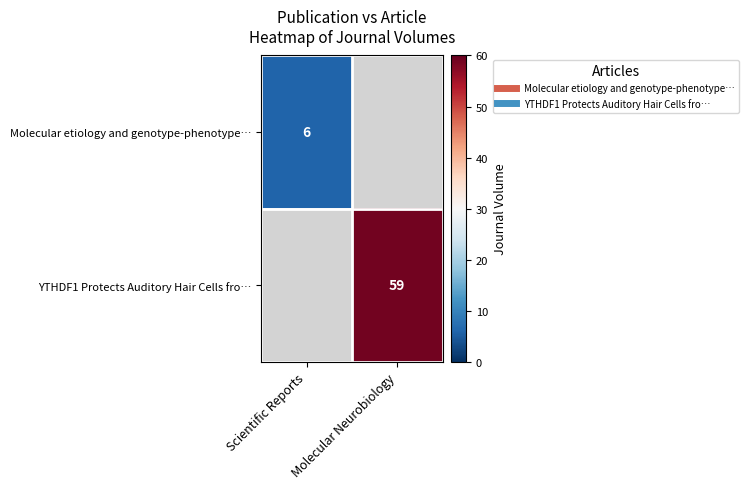

At how many categories does at least one series exceed 35?

1